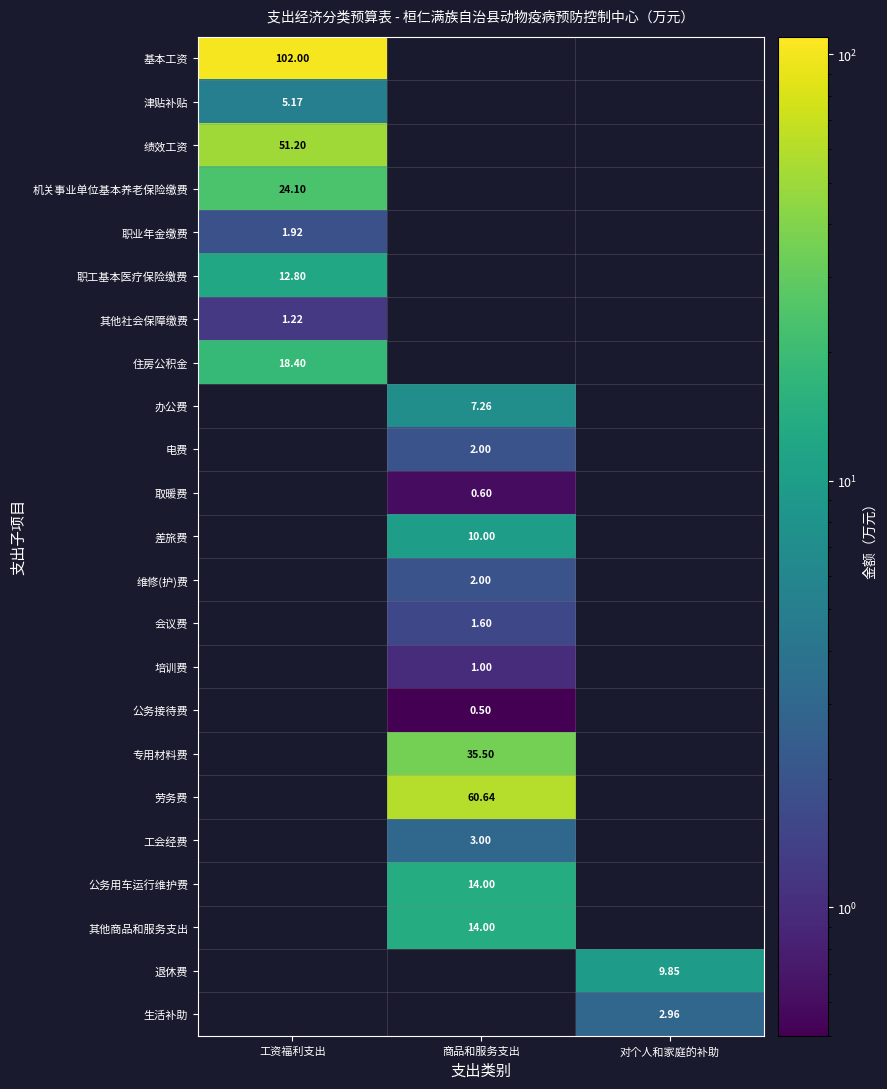

Is the value of 差旅费 at 商品和服务支出 greater than the value of 公务接待费 at 商品和服务支出?

Yes